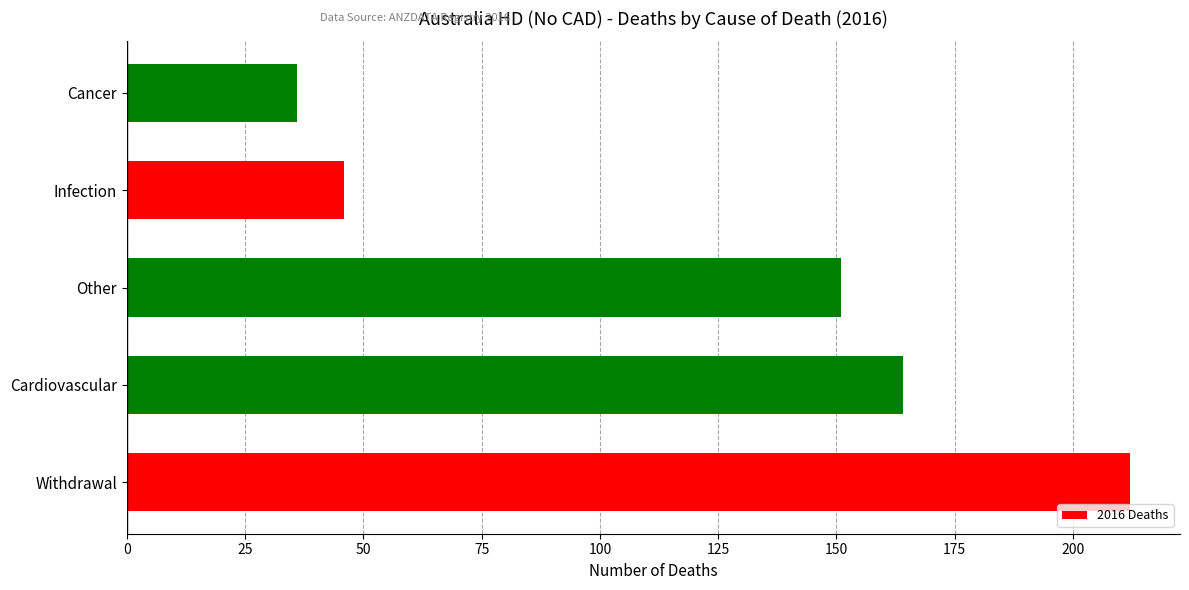

Is it true that the value at Withdrawal is 212?

True